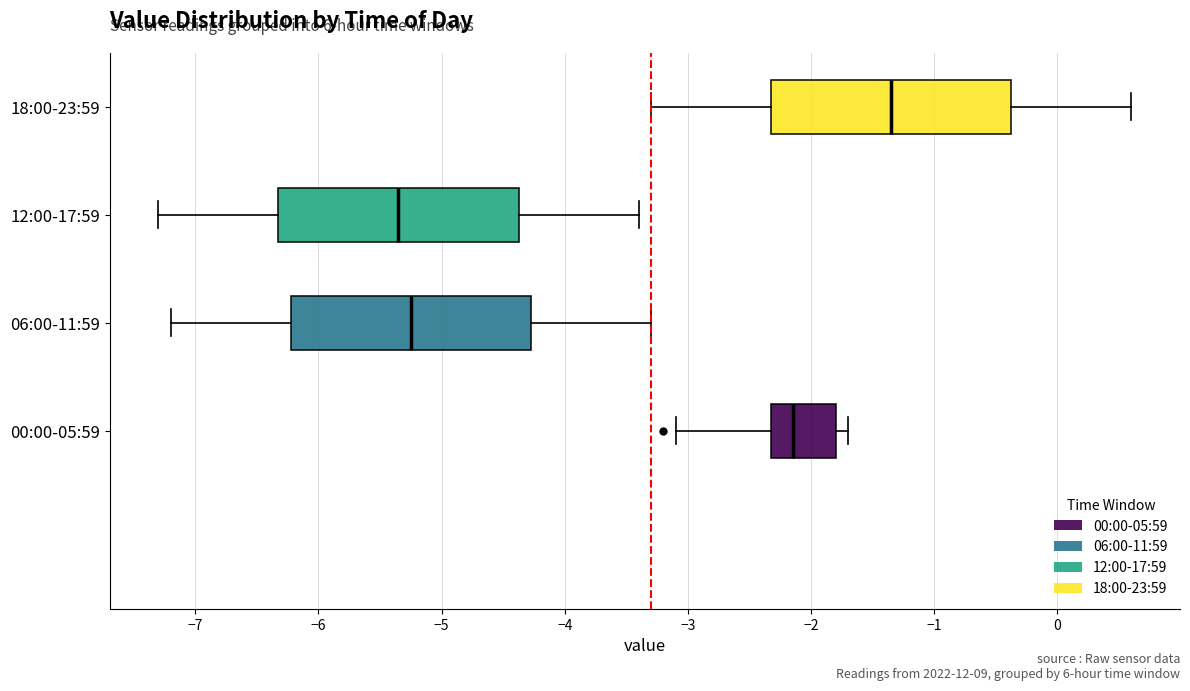

Reading bottom to top, transcribe this box plot: for each box, give where its median line is, the range the box spans, and where its two whiskers end, as read against the x-axis. The values are not printed on the chart, so give them approximately, as read against the axis.

00:00-05:59: median -2.1, box -2.3 to -1.8, whiskers -3.1 to -1.7
06:00-11:59: median -5.2, box -6.2 to -4.3, whiskers -7.2 to -3.3
12:00-17:59: median -5.3, box -6.3 to -4.4, whiskers -7.3 to -3.4
18:00-23:59: median -1.3, box -2.3 to -0.4, whiskers -3.3 to 0.6